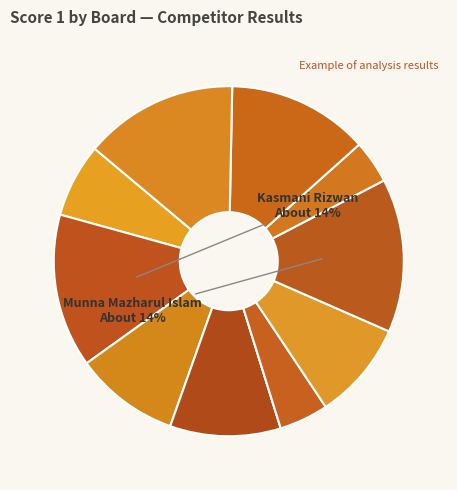

How many slices are in this pie chart?

11